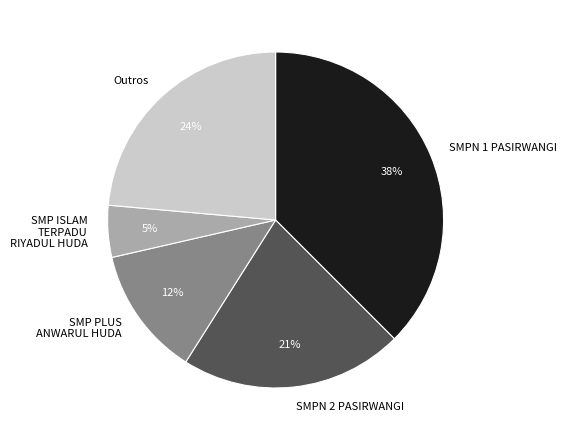

Is it true that SMP PLUS ANWARUL HUDA is 19% of the pie?

False